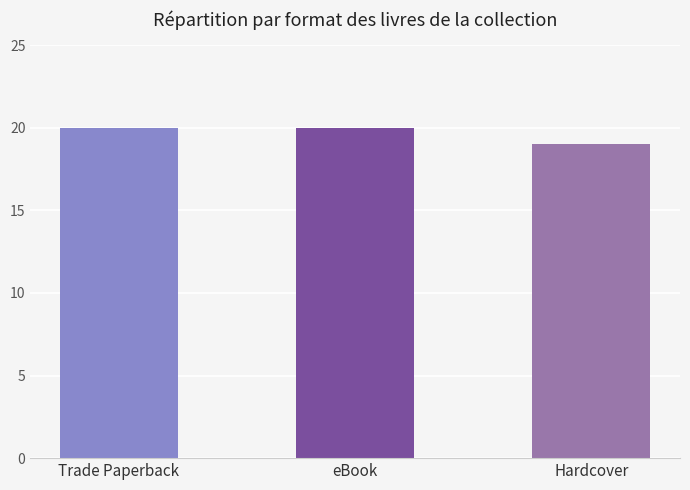

How many series are shown in this chart?

1